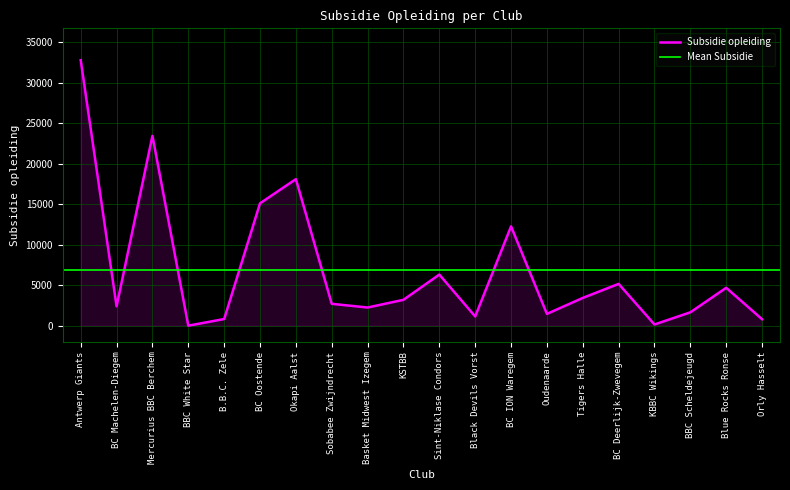

How many interior local valleys (lower than both neighbors) does the data have?

6